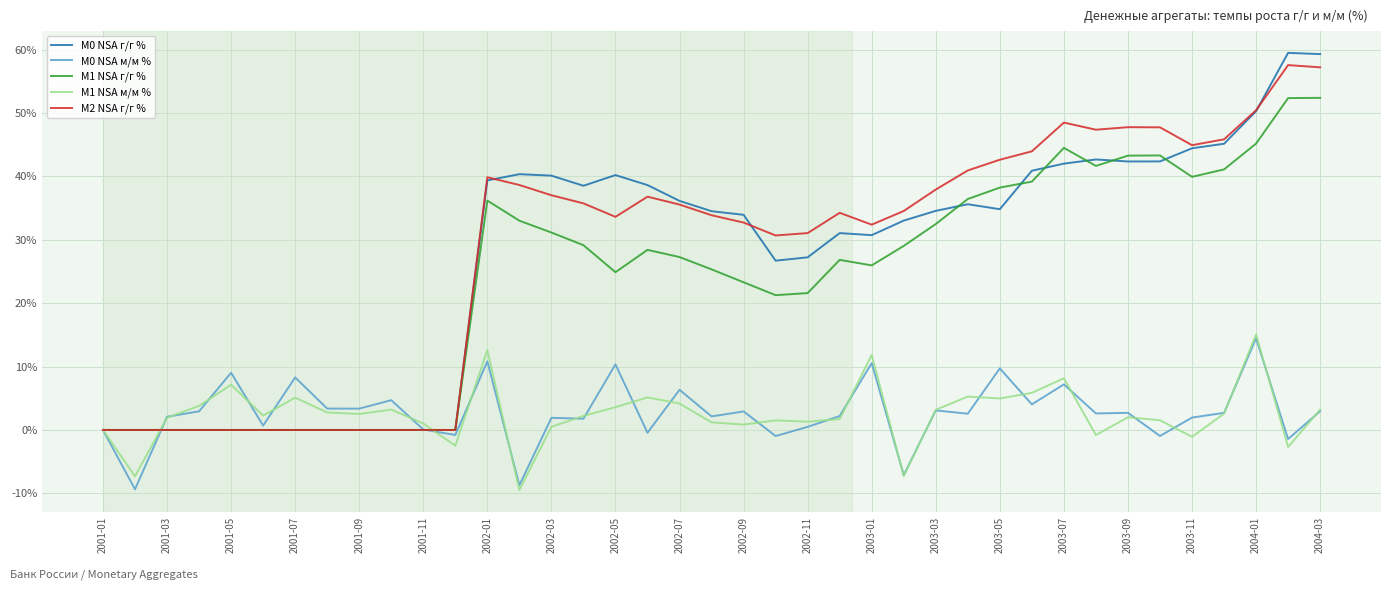

True or false: М1 NSA м/м % and М0 NSA м/м % intersect in this chart.

True